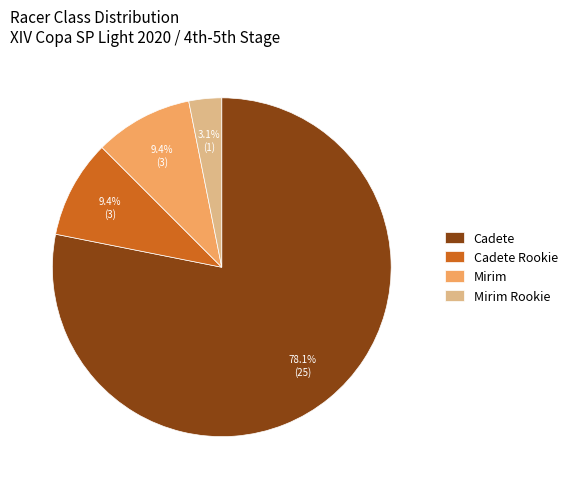

To the nearest percent, what is the difference between the largest and smallest slice percentages?

75%